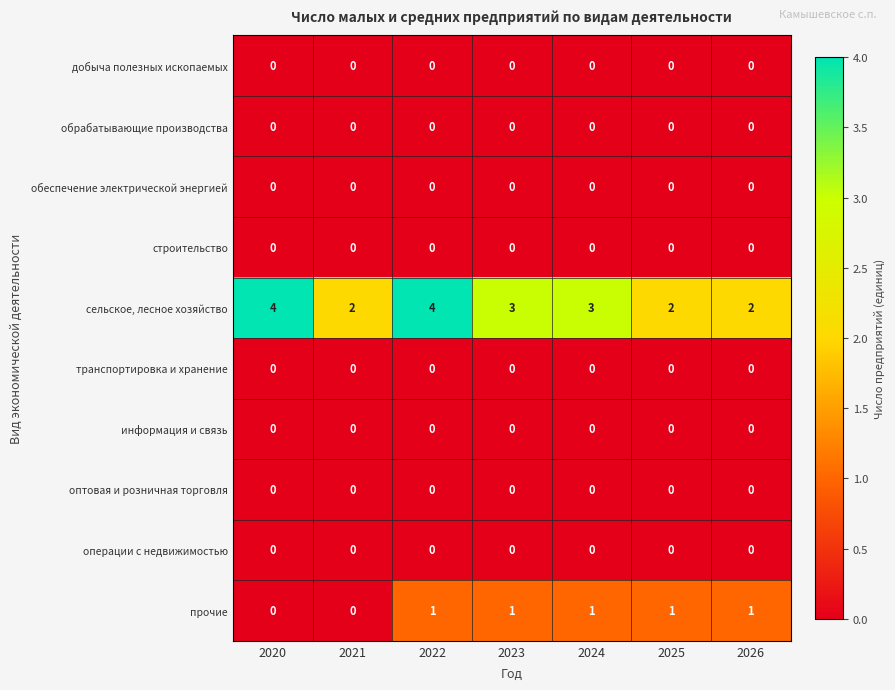

Is it true that сельское, лесное хозяйство equals 6 at 2020?

False